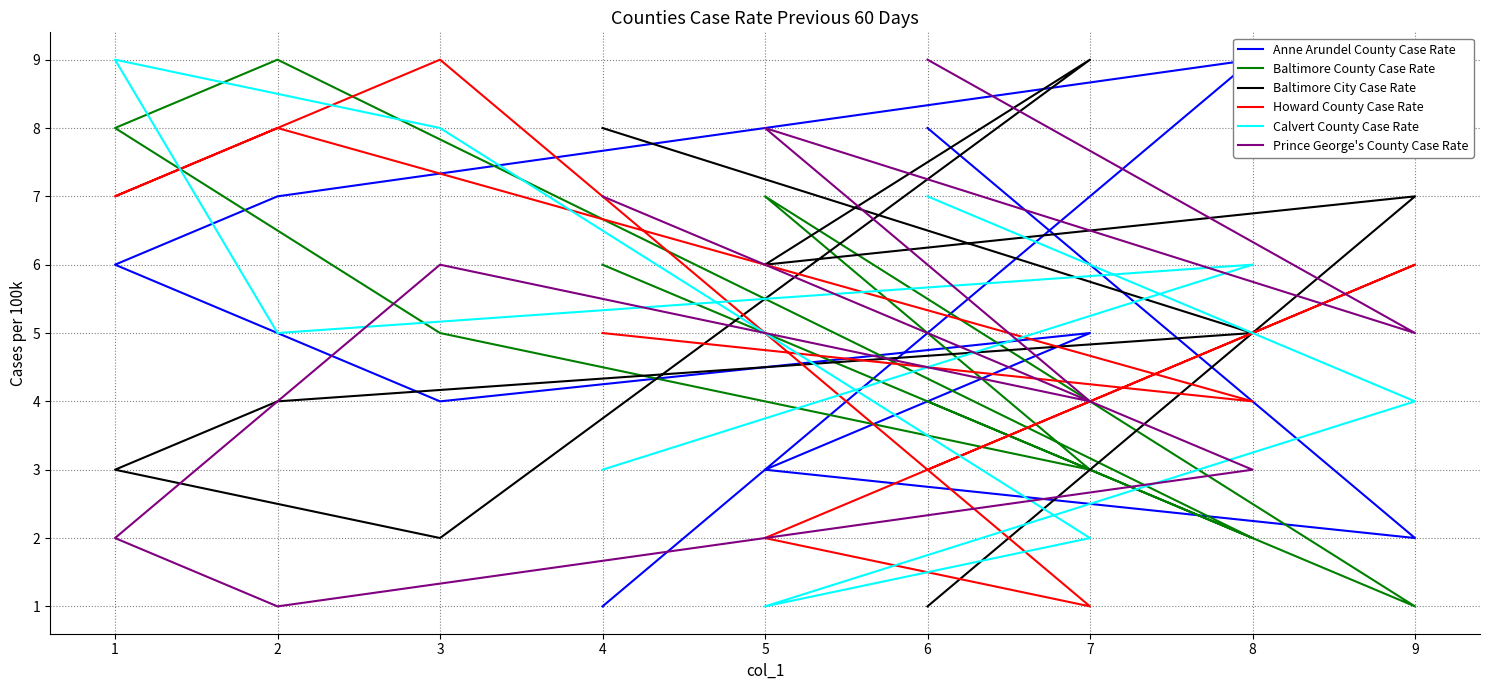

Reading right to left, list all the values displayed in this chart.

Anne Arundel County Case Rate: 1	9	7	6	4	5	3	2	8
Baltimore County Case Rate: 6	2	9	8	5	3	7	1	4
Baltimore City Case Rate: 8	5	4	3	2	9	6	7	1
Howard County Case Rate: 5	4	8	7	9	1	2	6	3
Calvert County Case Rate: 3	6	5	9	8	2	1	4	7
Prince George's County Case Rate: 7	3	1	2	6	4	8	5	9